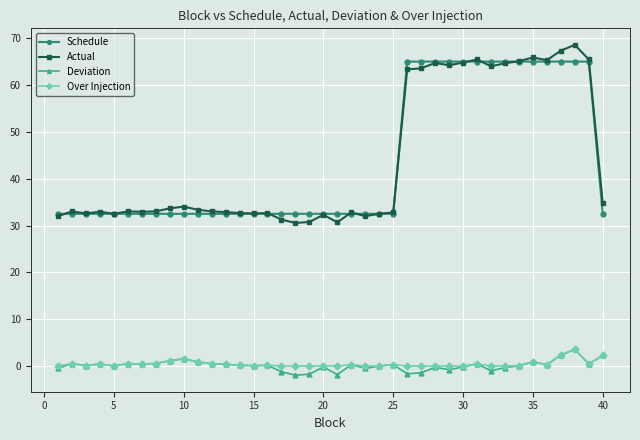

What is the value of the Actual point at the 8th from the left?

33.0